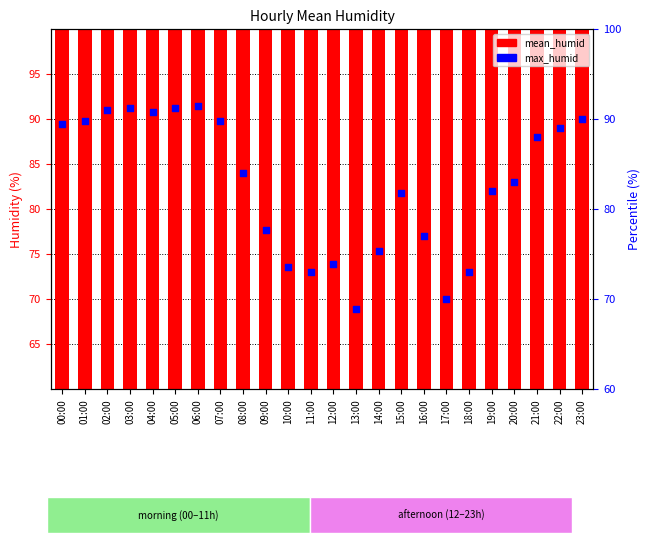

Which series reaches the maximum Y coordinate?

max_humid